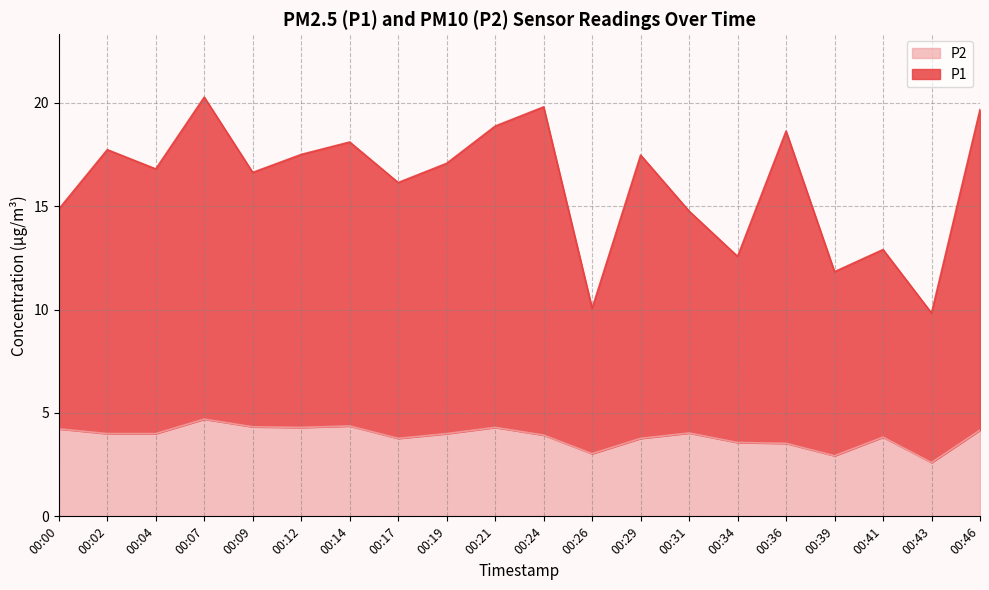

Reading left to right, list all the values displayed in this chart.

P1: 00:00=14.9	00:02=17.7	00:04=16.8	00:07=20.3	00:09=16.6	00:12=17.5	00:14=18.1	00:17=16.1	00:19=17.1	00:21=18.9	00:24=19.8	00:26=10.1	00:29=17.5	00:31=14.8	00:34=12.6	00:36=18.6	00:39=11.8	00:41=12.9	00:43=9.8	00:46=19.7
P2: 00:00=4.2	00:02=4.0	00:04=4.0	00:07=4.7	00:09=4.3	00:12=4.3	00:14=4.4	00:17=3.8	00:19=4.0	00:21=4.3	00:24=3.9	00:26=3.0	00:29=3.8	00:31=4.0	00:34=3.6	00:36=3.5	00:39=2.9	00:41=3.8	00:43=2.6	00:46=4.2